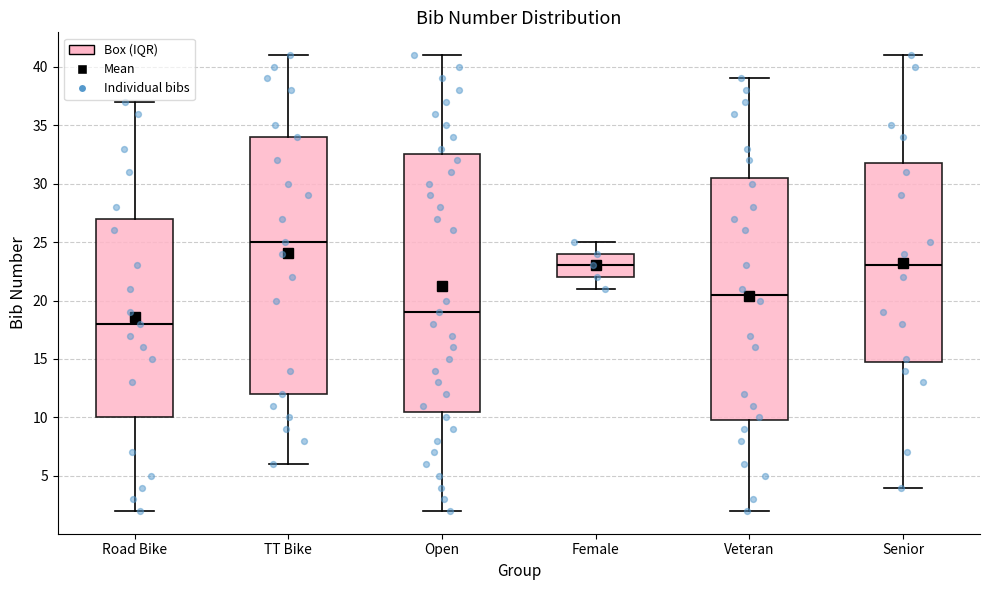

Reading left to right, transcribe this box plot: for each box, give where its median line is, the range the box spans, and where its two whiskers end, as read against the y-axis. The values are not printed on the chart, so give them approximately, as read against the axis.

Road Bike: median 18.0, box 10.0 to 27.0, whiskers 2.0 to 37.0
TT Bike: median 25.0, box 12.0 to 34.0, whiskers 6.0 to 41.0
Open: median 19.0, box 10.5 to 32.5, whiskers 2.0 to 41.0
Female: median 23.0, box 22.0 to 24.0, whiskers 21.0 to 25.0
Veteran: median 20.5, box 10.0 to 30.5, whiskers 2.0 to 39.0
Senior: median 23.0, box 15.0 to 32.0, whiskers 4.0 to 41.0